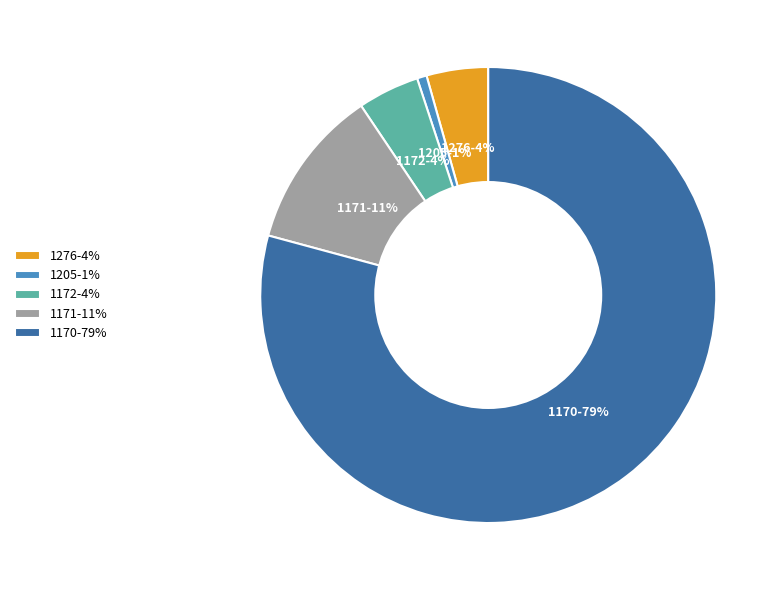

Which slice is the smallest?

1205